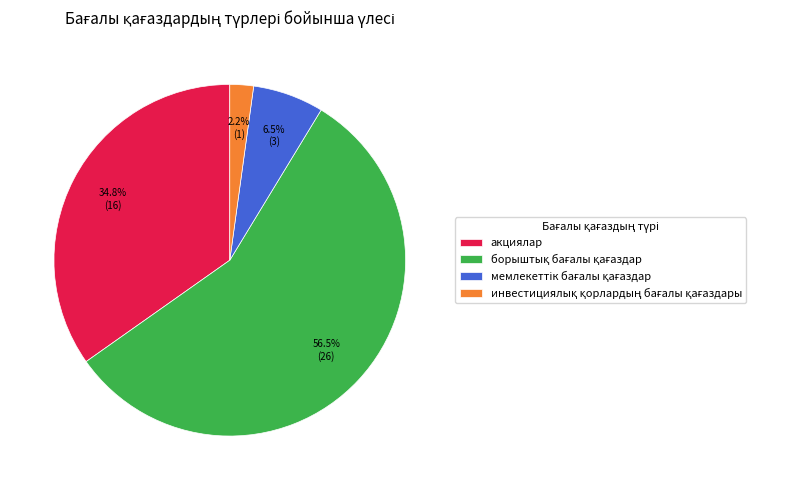

What percentage is NOT represented by акциялар?

65.2%